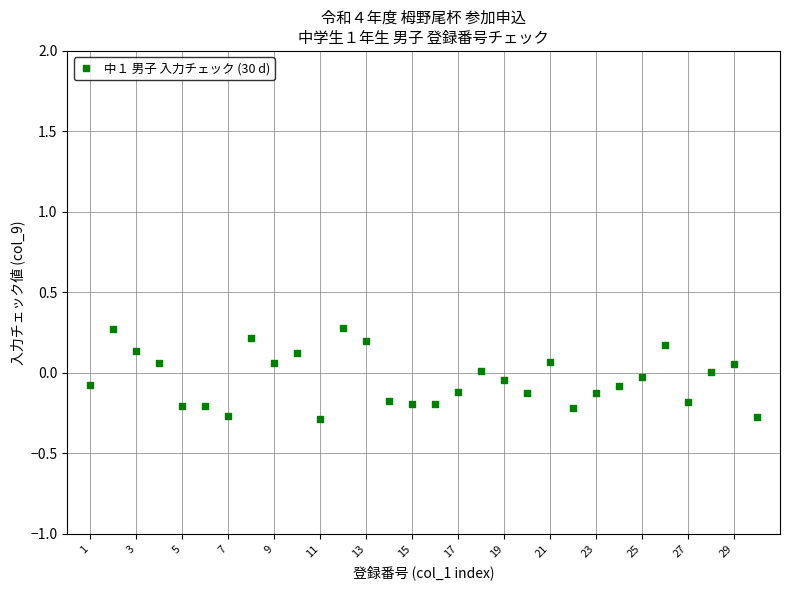

What is the range of X values (max minus min)?

29.0